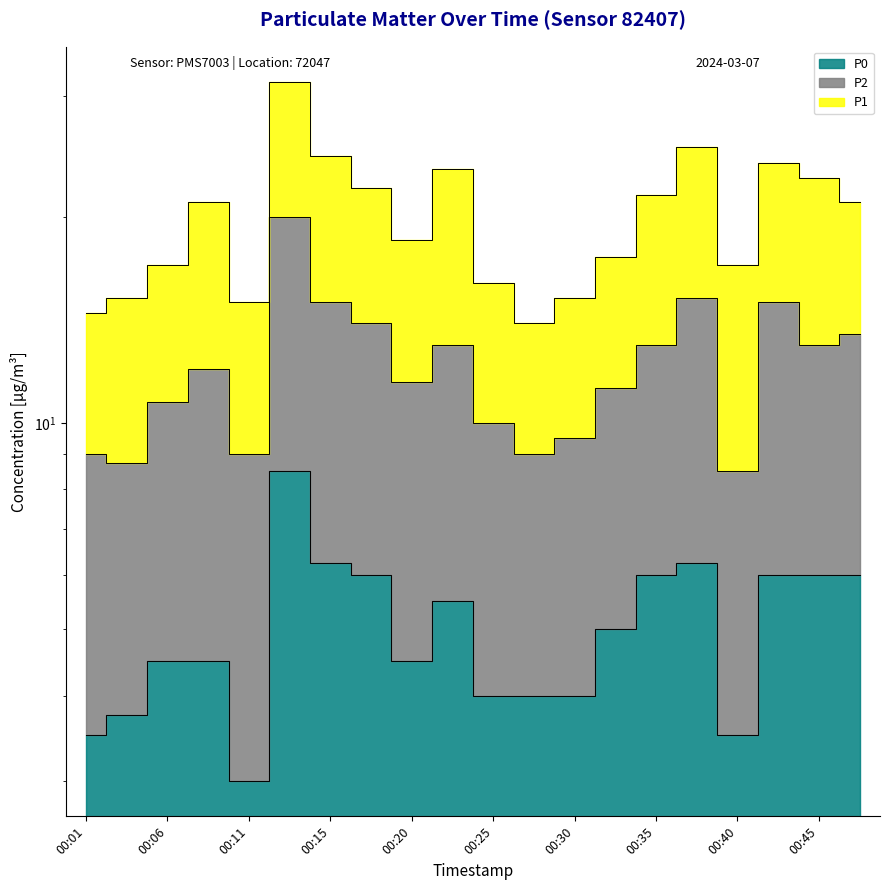

What is the spread (max minus min) of values at 00:40?

5.0